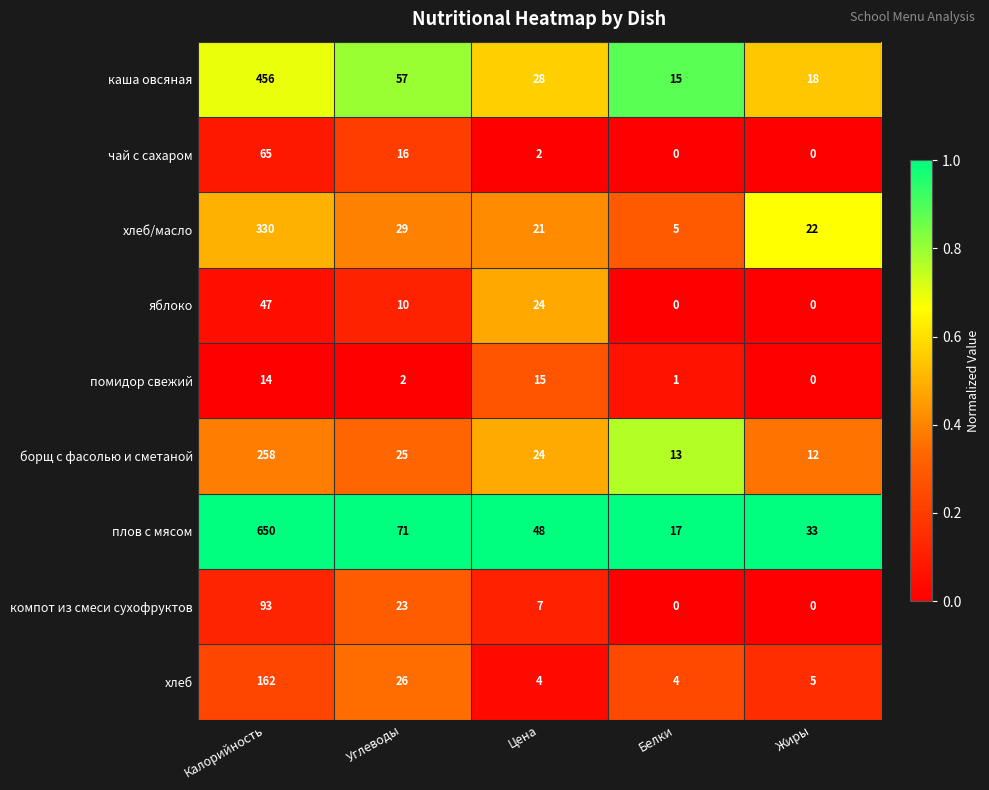

What is the highest value of the чай с сахаром series?

65